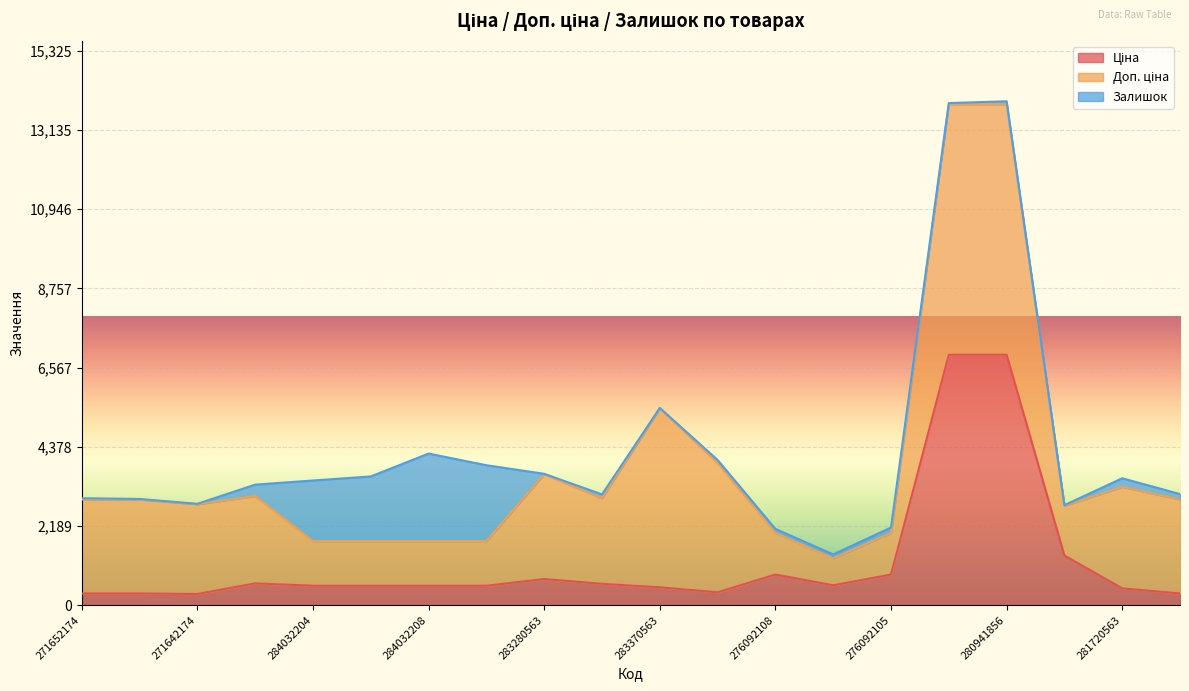

List the labels in order of Ціна value, largest first.

280941901, 280941856, 24221099, 276092108, 276092105, 283280563, 249092174, 283220563, 276092107, 284032204, 284032203, 284032208, 284032207, 283370563, 281720563, 283310563, 271652174, 271652173, 271650563, 271642174